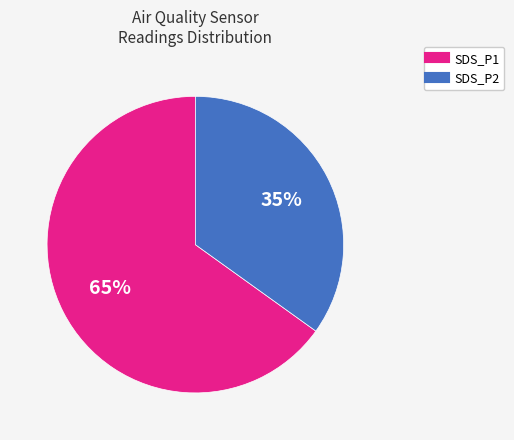

Does any single category account for the majority?

Yes